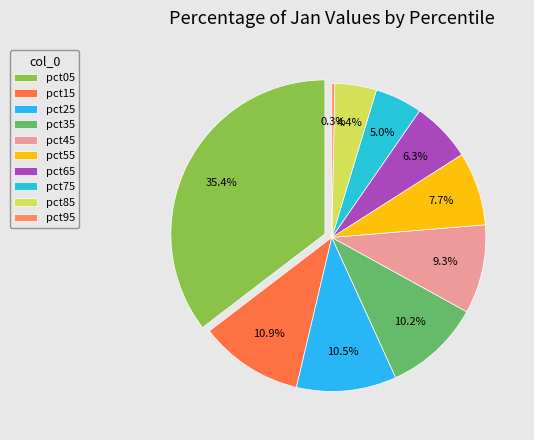

What percentage do pct95 and pct35 together represent?

10.5%